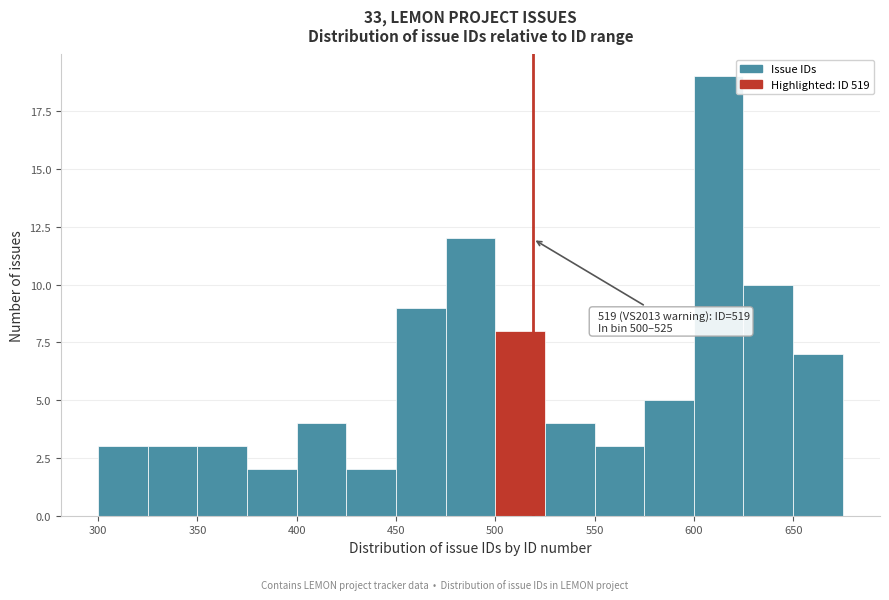

Over which range of the x-axis is the bar tallest?

600 to 625